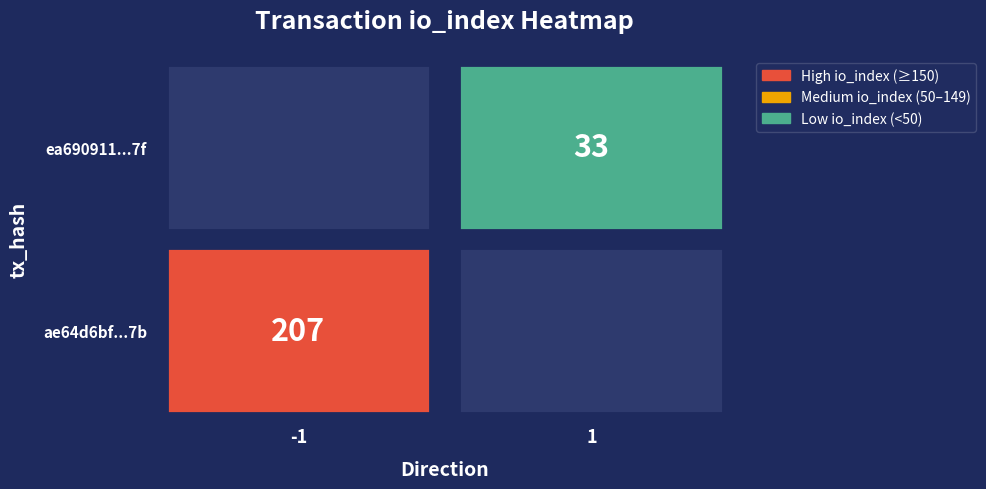

Reading left to right, list all the values displayed in this chart.

ae64d6bf944438a1253f1a007c7568b159d0a7b: direction=-1	io_index=207
ea690911d68c1afc628341236dfcbcb6d77b55f: direction=1	io_index=33